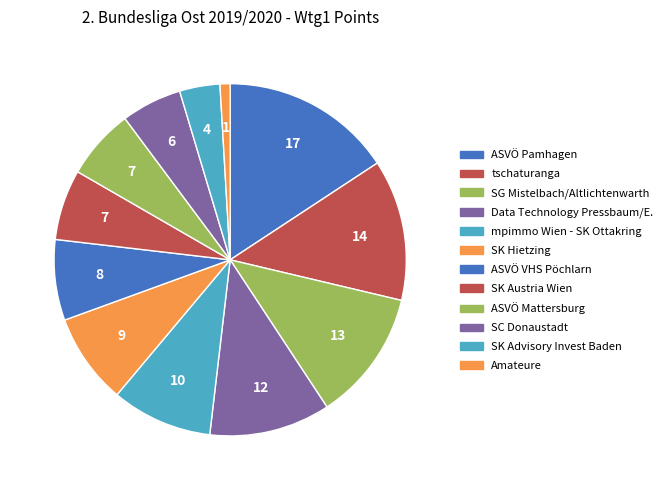

Between SK Hietzing and Data Technology Pressbaum/E., which is larger?

Data Technology Pressbaum/E.